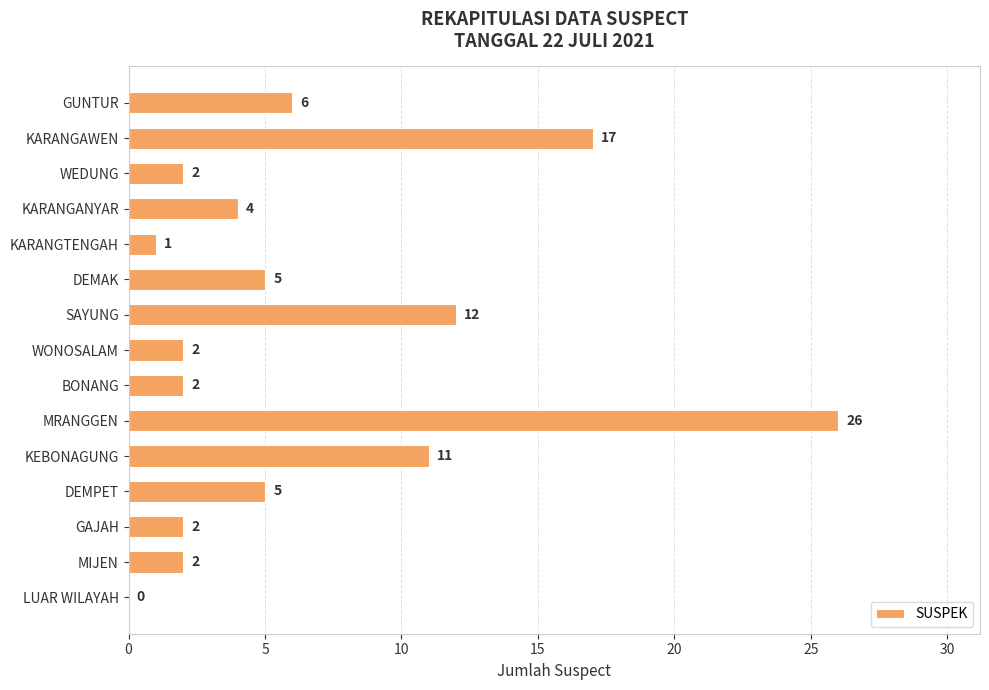

Reading top to bottom, list all the values displayed in this chart.

GUNTUR=6	KARANGAWEN=17	WEDUNG=2	KARANGANYAR=4	KARANGTENGAH=1	DEMAK=5	SAYUNG=12	WONOSALAM=2	BONANG=2	MRANGGEN=26	KEBONAGUNG=11	DEMPET=5	GAJAH=2	MIJEN=2	LUAR WILAYAH=0